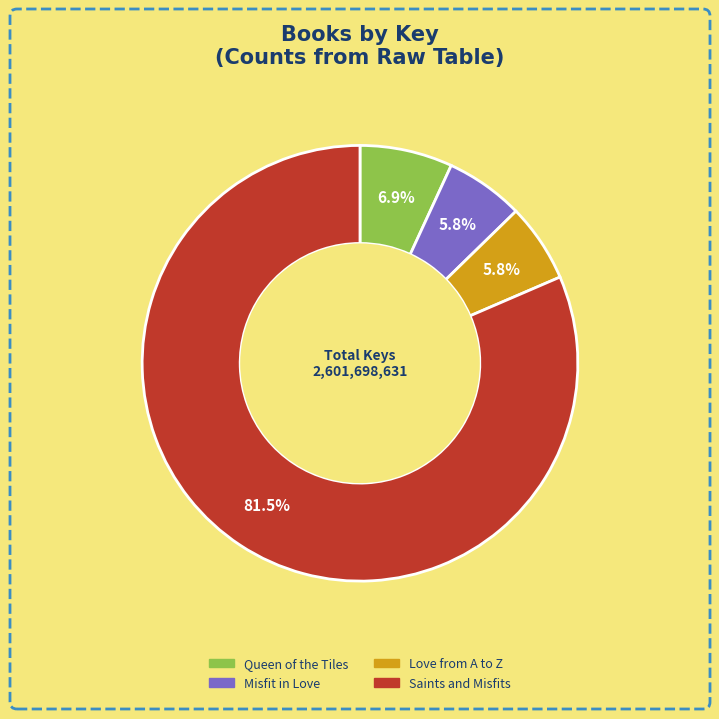

Do Love from A to Z and Misfit in Love together represent more than half of the pie?

No